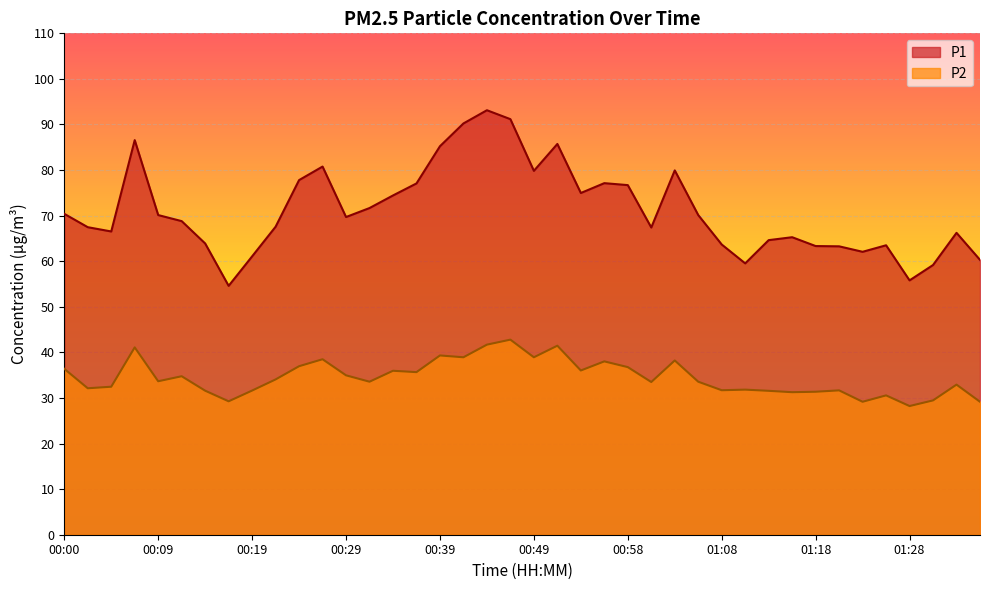

The P2 series shows 24.1 at 00:29. True or false?

False